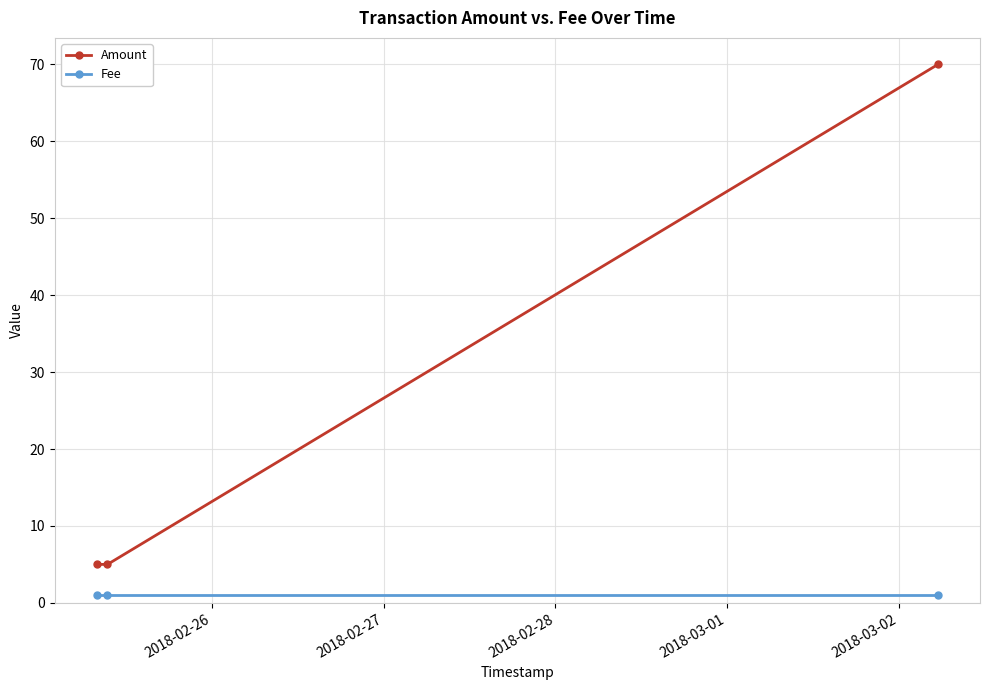

How many lines are shown in the chart?

2